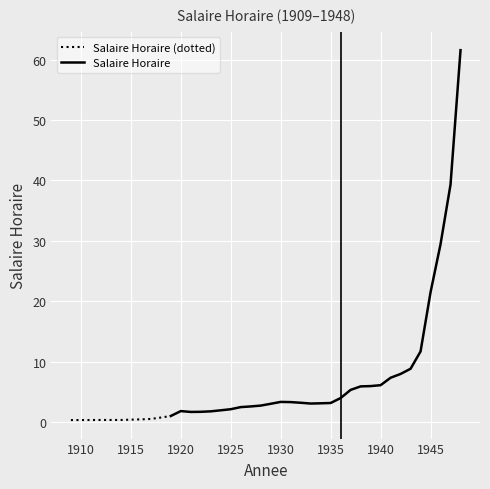

Is it true that the value at 1947 is 39.3?

True